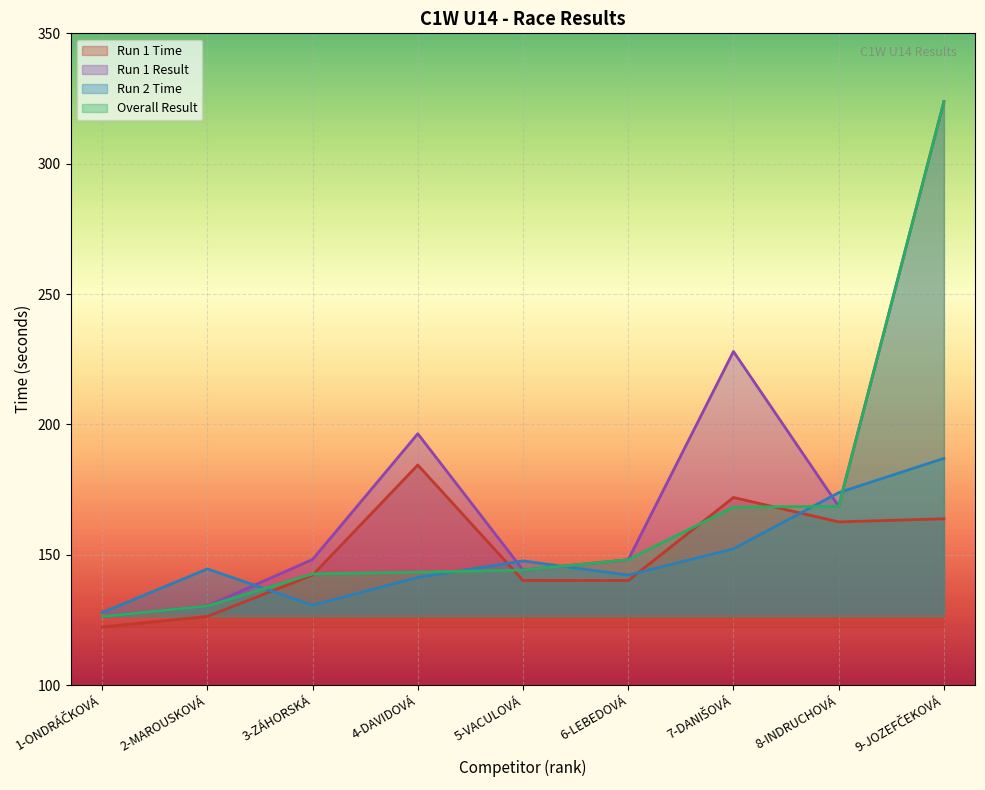

Read the Run 1 Result value at 3-ZÁHORSKÁ.

148.2